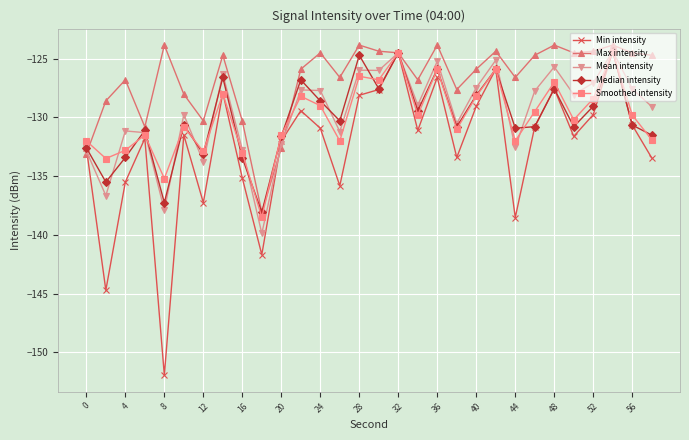

Which series has the widest spread of values?

Min intensity